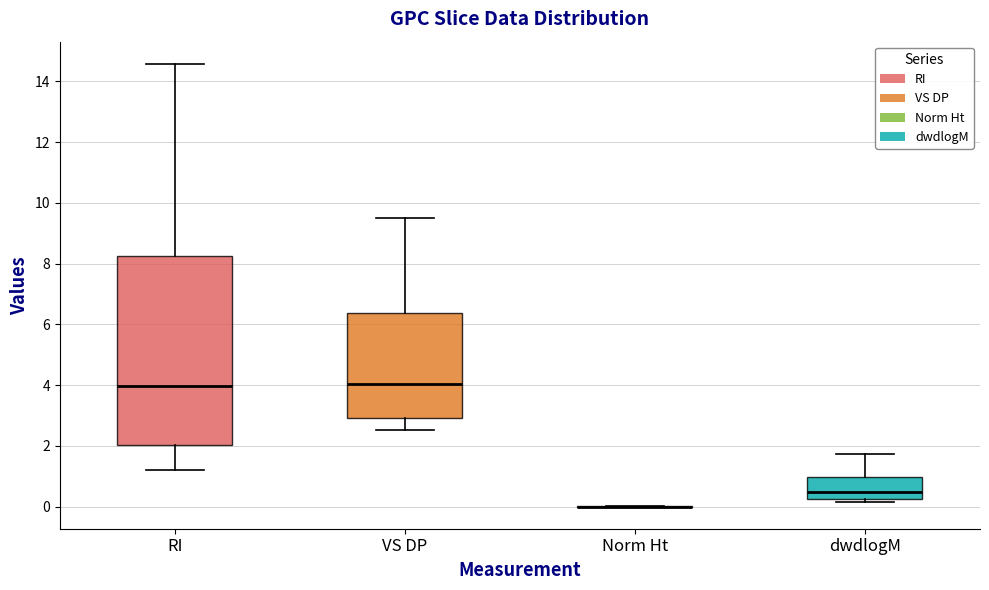

Reading left to right, read every box against the y-axis: the position of its median line, the range the box covers, and the ends of its whiskers. The values are not printed on the chart, so give them approximately, as read against the axis.

RI: median 4.0, box 2.0 to 8.2, whiskers 1.2 to 14.6
VS DP: median 4.0, box 3.0 to 6.4, whiskers 2.6 to 9.4
Norm Ht: box collapsed to a line at 0.0, whiskers 0.0 to 0.0
dwdlogM: median 0.4, box 0.2 to 1.0, whiskers 0.2 (just below the box's lower edge) to 1.8